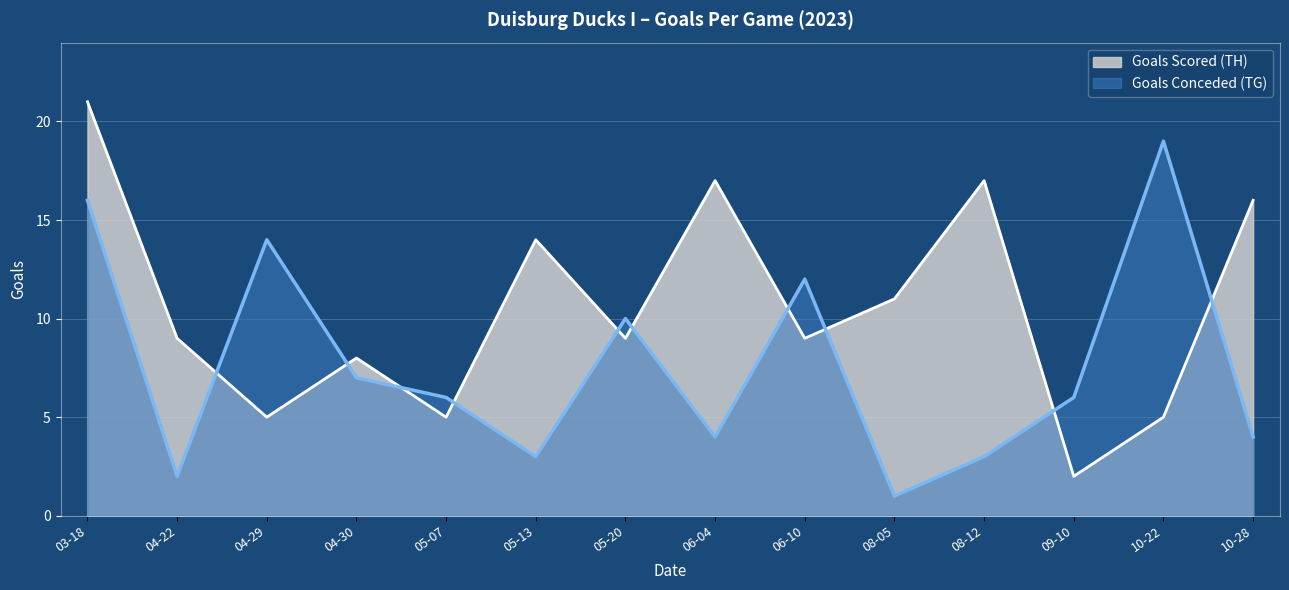

At which label does Goals Conceded (TG) first exceed 6?

03-18